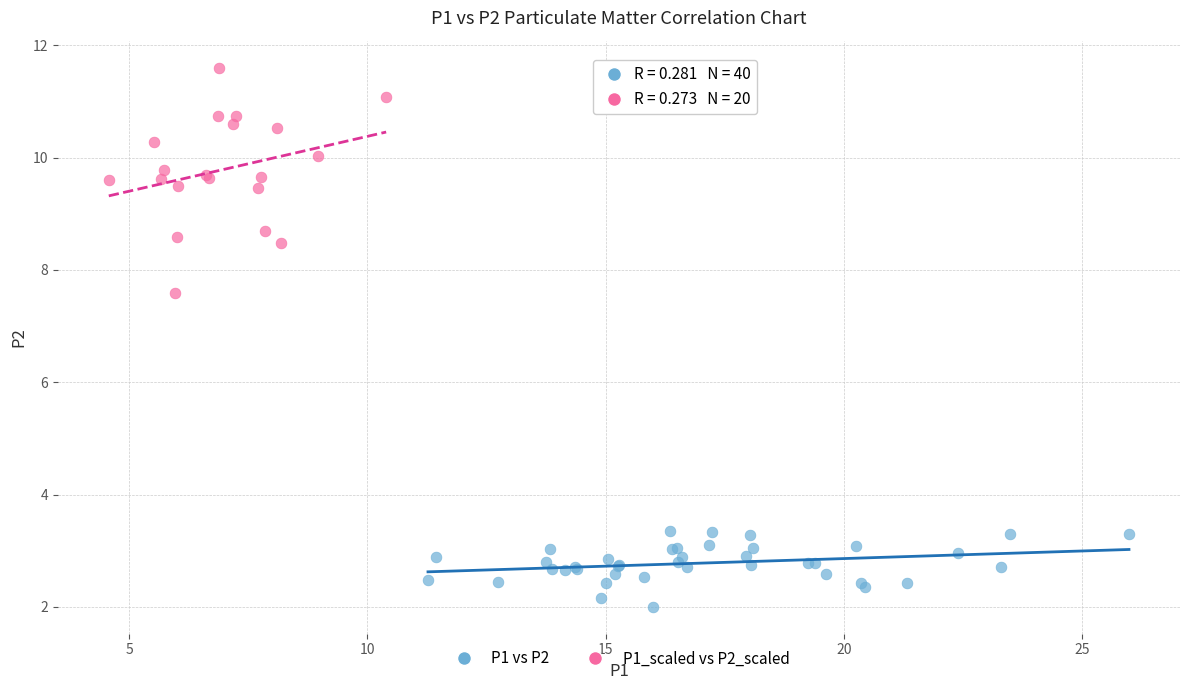

Which series reaches the maximum Y coordinate?

P1_scaled vs P2_scaled